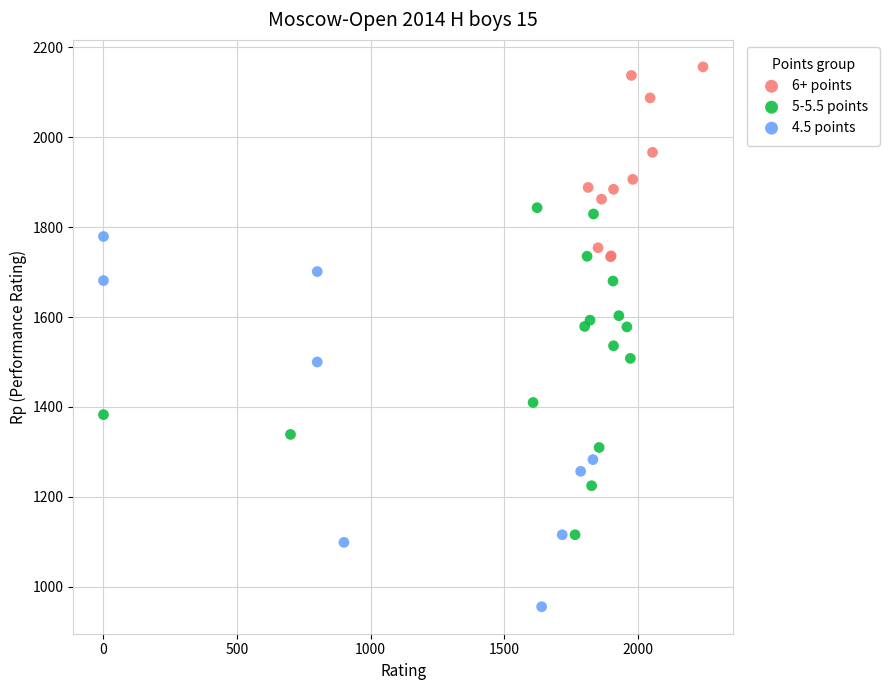

Which series reaches the minimum Y coordinate?

4.5 points